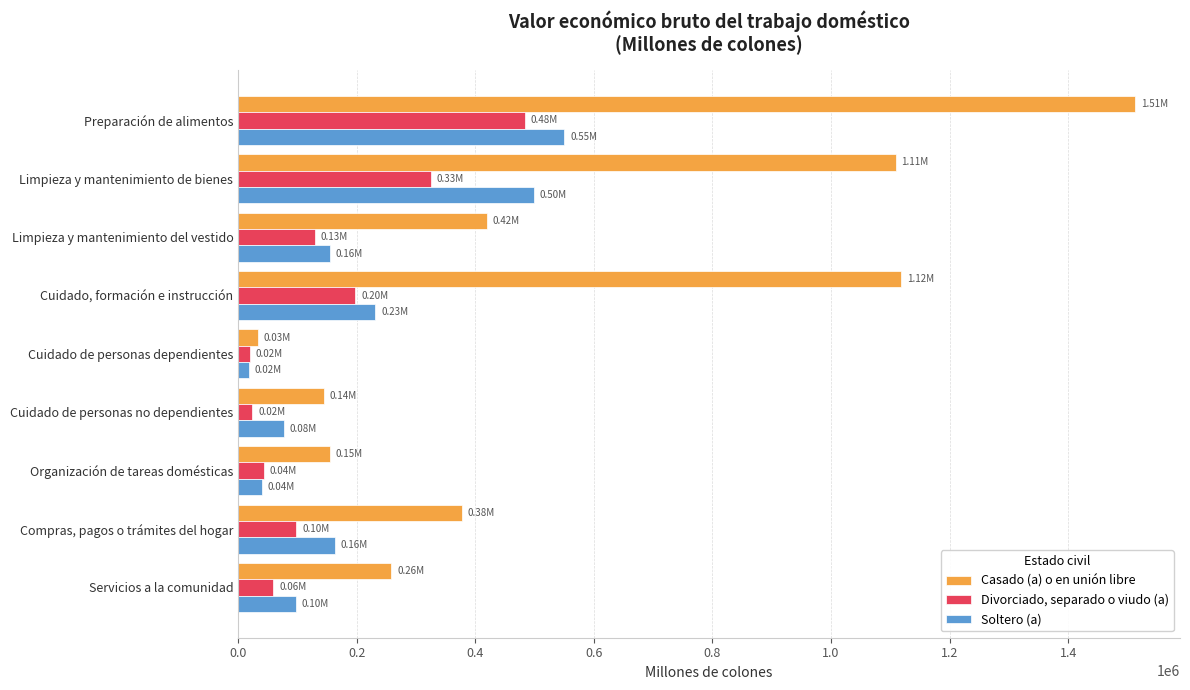

Which series has the widest spread of values?

Casado (a) o en unión libre